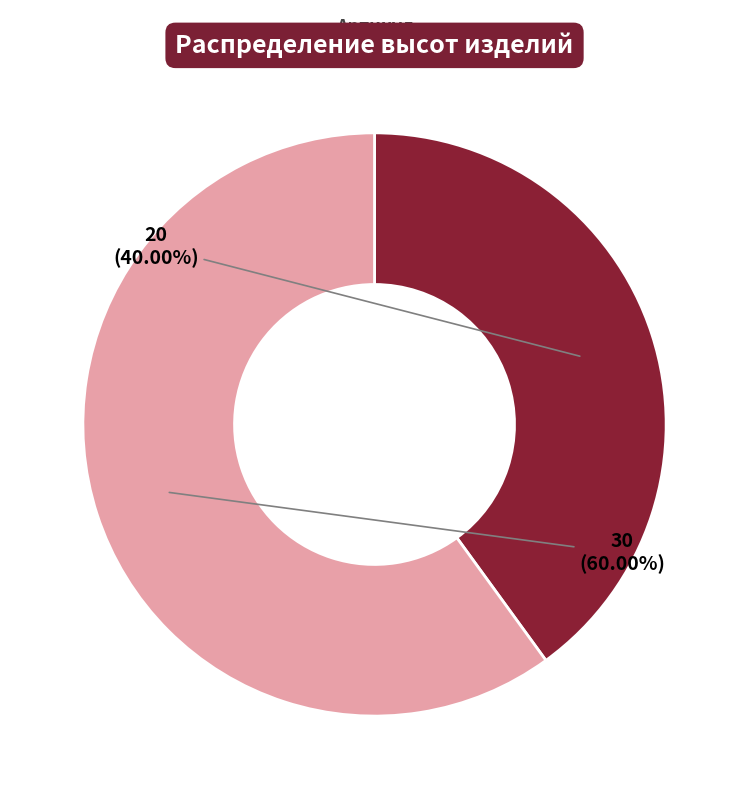

Rank the categories by value from highest to lowest.

Корзинка с лавандой, Вазон с герберой